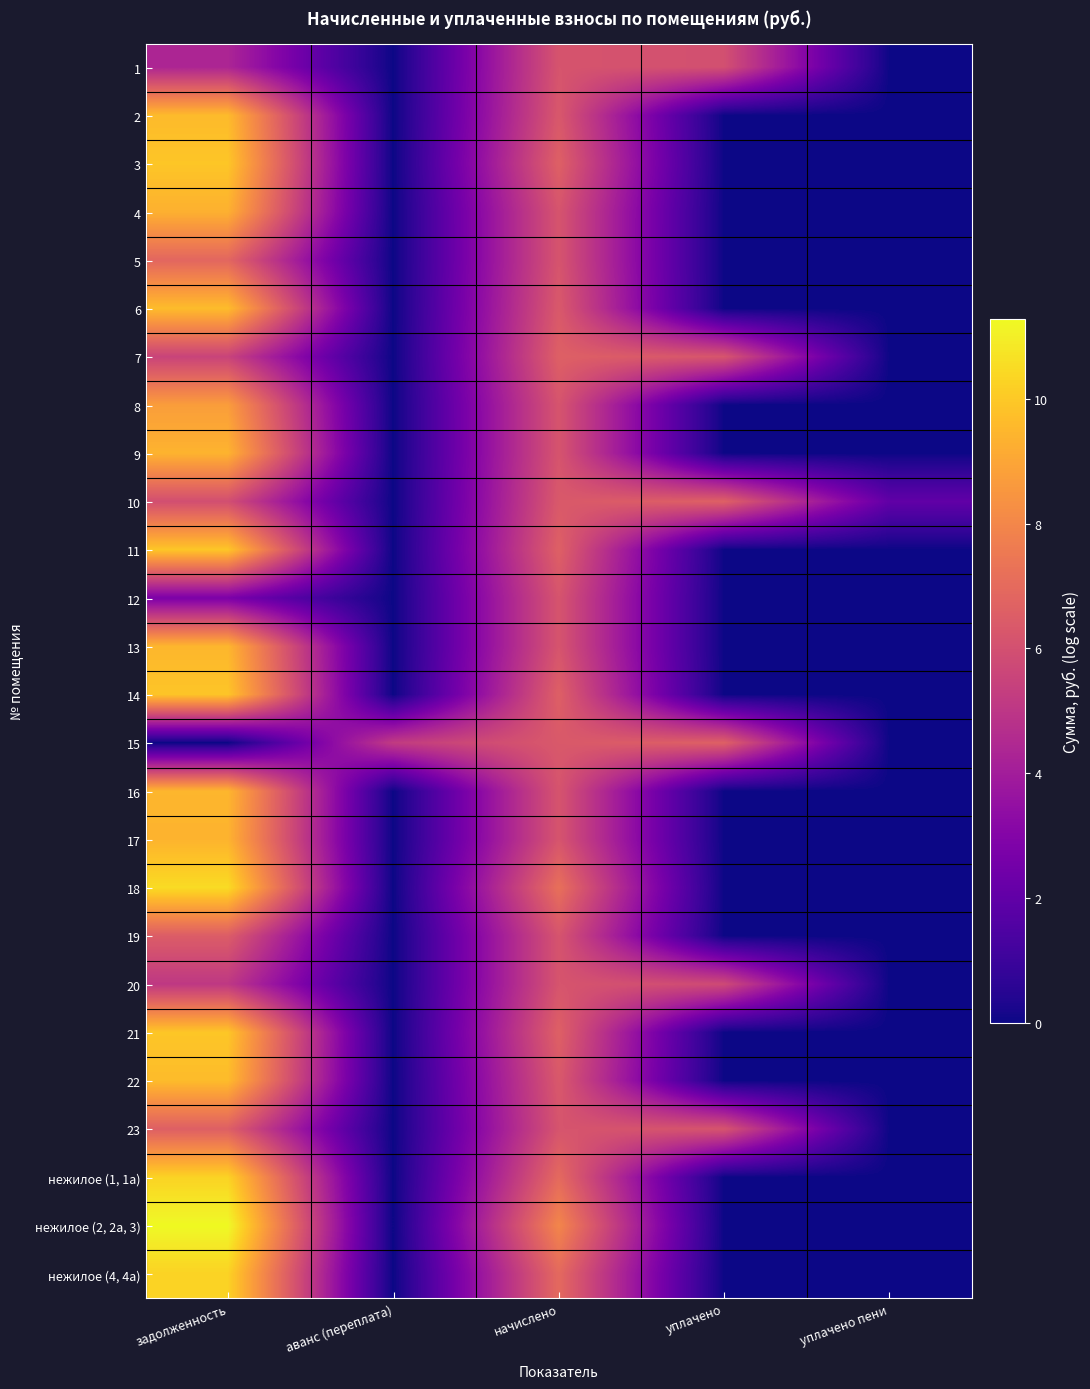

Reading left to right, what are all the values shown in this chart?

1: задолженность=4.3	аванс (переплата)=0.0	начислено=6.2	уплачено=6.0	уплачено пени=0.0
2: задолженность=9.6	аванс (переплата)=0.0	начислено=6.3	уплачено=0.0	уплачено пени=0.0
3: задолженность=9.9	аванс (переплата)=0.0	начислено=6.6	уплачено=0.0	уплачено пени=0.0
4: задолженность=9.3	аванс (переплата)=0.0	начислено=6.2	уплачено=0.0	уплачено пени=0.0
5: задолженность=6.9	аванс (переплата)=0.0	начислено=6.2	уплачено=0.0	уплачено пени=0.0
6: задолженность=9.7	аванс (переплата)=0.0	начислено=6.3	уплачено=0.0	уплачено пени=0.0
7: задолженность=5.5	аванс (переплата)=0.0	начислено=6.6	уплачено=6.2	уплачено пени=0.0
8: задолженность=8.7	аванс (переплата)=0.0	начислено=6.2	уплачено=0.0	уплачено пени=0.0
9: задолженность=9.4	аванс (переплата)=0.0	начислено=6.2	уплачено=0.0	уплачено пени=0.0
10: задолженность=5.9	аванс (переплата)=0.0	начислено=6.3	уплачено=6.6	уплачено пени=2.0
11: задолженность=9.9	аванс (переплата)=0.0	начислено=6.6	уплачено=0.0	уплачено пени=0.0
12: задолженность=2.8	аванс (переплата)=0.0	начислено=6.2	уплачено=0.0	уплачено пени=0.0
13: задолженность=9.5	аванс (переплата)=0.0	начислено=6.2	уплачено=0.0	уплачено пени=0.0
14: задолженность=9.9	аванс (переплата)=0.0	начислено=6.6	уплачено=0.0	уплачено пени=0.0
15: задолженность=0.0	аванс (переплата)=5.2	начислено=6.3	уплачено=6.6	уплачено пени=0.0
16: задолженность=9.5	аванс (переплата)=0.0	начислено=6.2	уплачено=0.0	уплачено пени=0.0
17: задолженность=9.4	аванс (переплата)=0.0	начислено=6.2	уплачено=0.0	уплачено пени=0.0
18: задолженность=10.5	аванс (переплата)=0.0	начислено=7.2	уплачено=0.0	уплачено пени=0.0
19: задолженность=6.5	аванс (переплата)=0.0	начислено=6.2	уплачено=0.0	уплачено пени=0.0
20: задолженность=5.1	аванс (переплата)=0.0	начислено=6.2	уплачено=5.8	уплачено пени=0.0
21: задолженность=9.9	аванс (переплата)=0.0	начислено=6.6	уплачено=0.0	уплачено пени=0.0
22: задолженность=9.6	аванс (переплата)=0.0	начислено=6.3	уплачено=0.0	уплачено пени=0.0
23: задолженность=6.6	аванс (переплата)=0.0	начислено=6.2	уплачено=6.2	уплачено пени=0.0
нежилое (1, 1а): задолженность=10.3	аванс (переплата)=0.0	начислено=7.0	уплачено=0.0	уплачено пени=0.0
нежилое (2, 2а, 3): задолженность=11.3	аванс (переплата)=0.0	начислено=8.0	уплачено=0.0	уплачено пени=0.0
нежилое (4, 4а): задолженность=10.3	аванс (переплата)=0.0	начислено=7.0	уплачено=0.0	уплачено пени=0.0